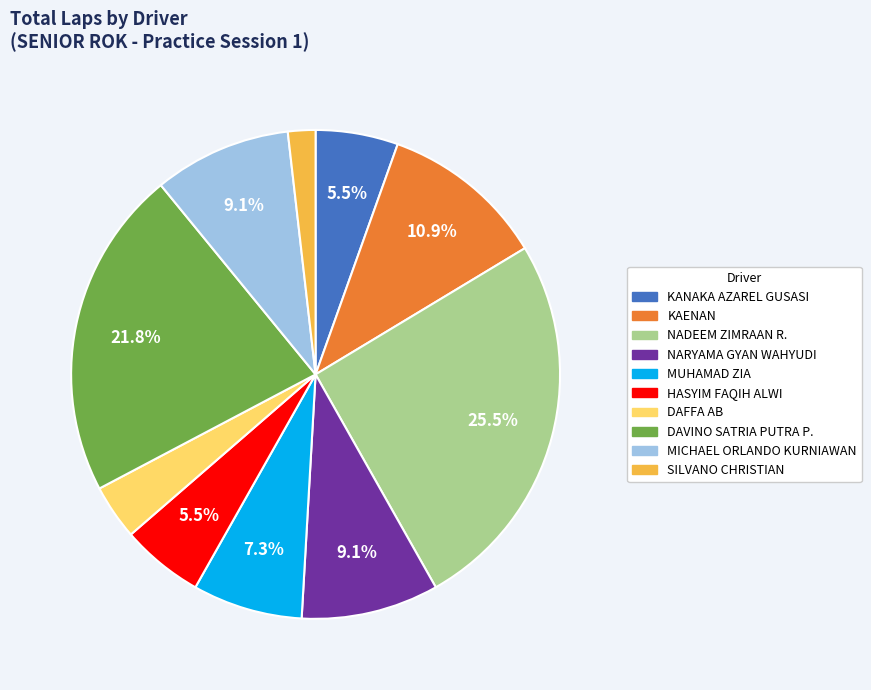

Does any single category account for the majority?

No